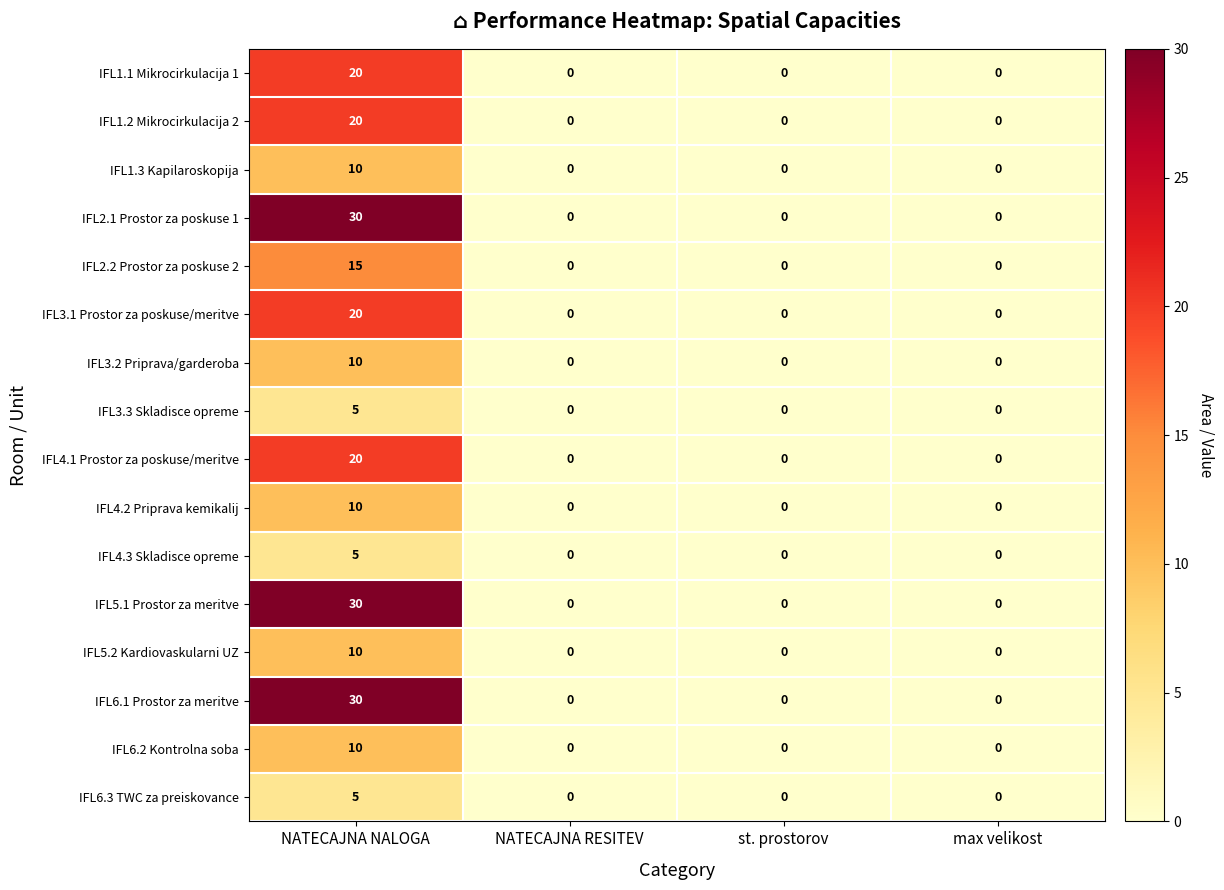

What is the maximum value shown in the chart?

30